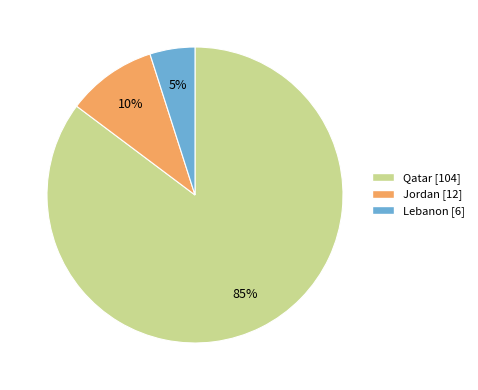

Count the number of slices in the pie.

3